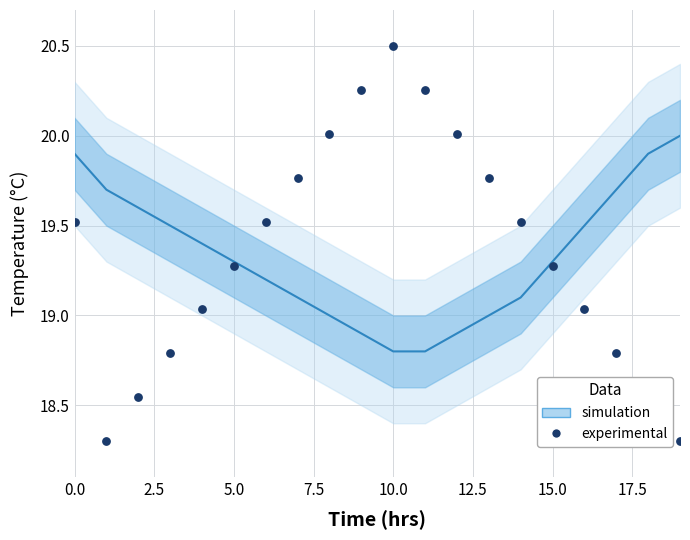

Between 18 and 5.0, which is larger?

18